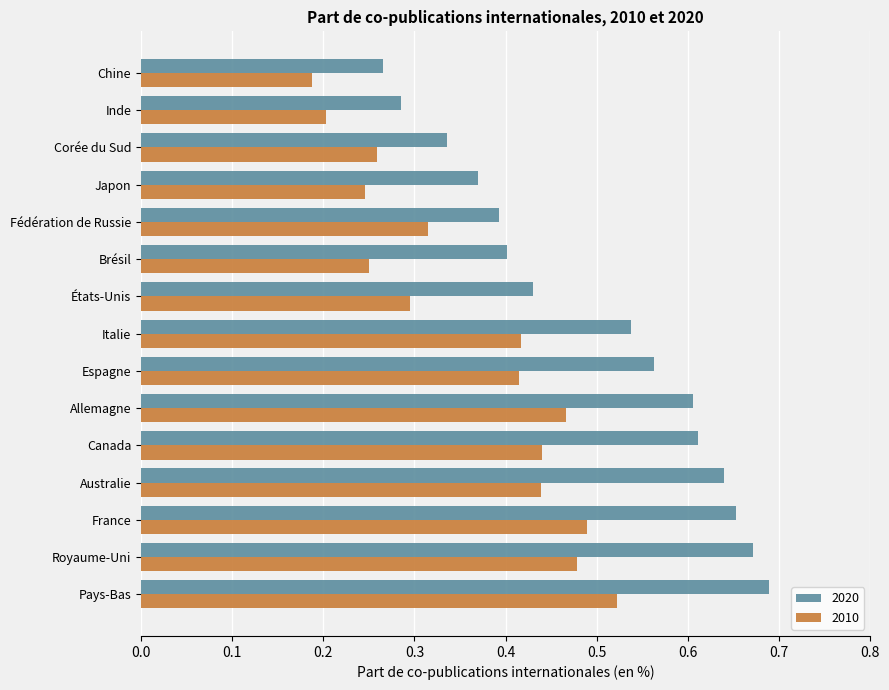

Rank the series by their average value, from lowest to highest.

2010, 2020